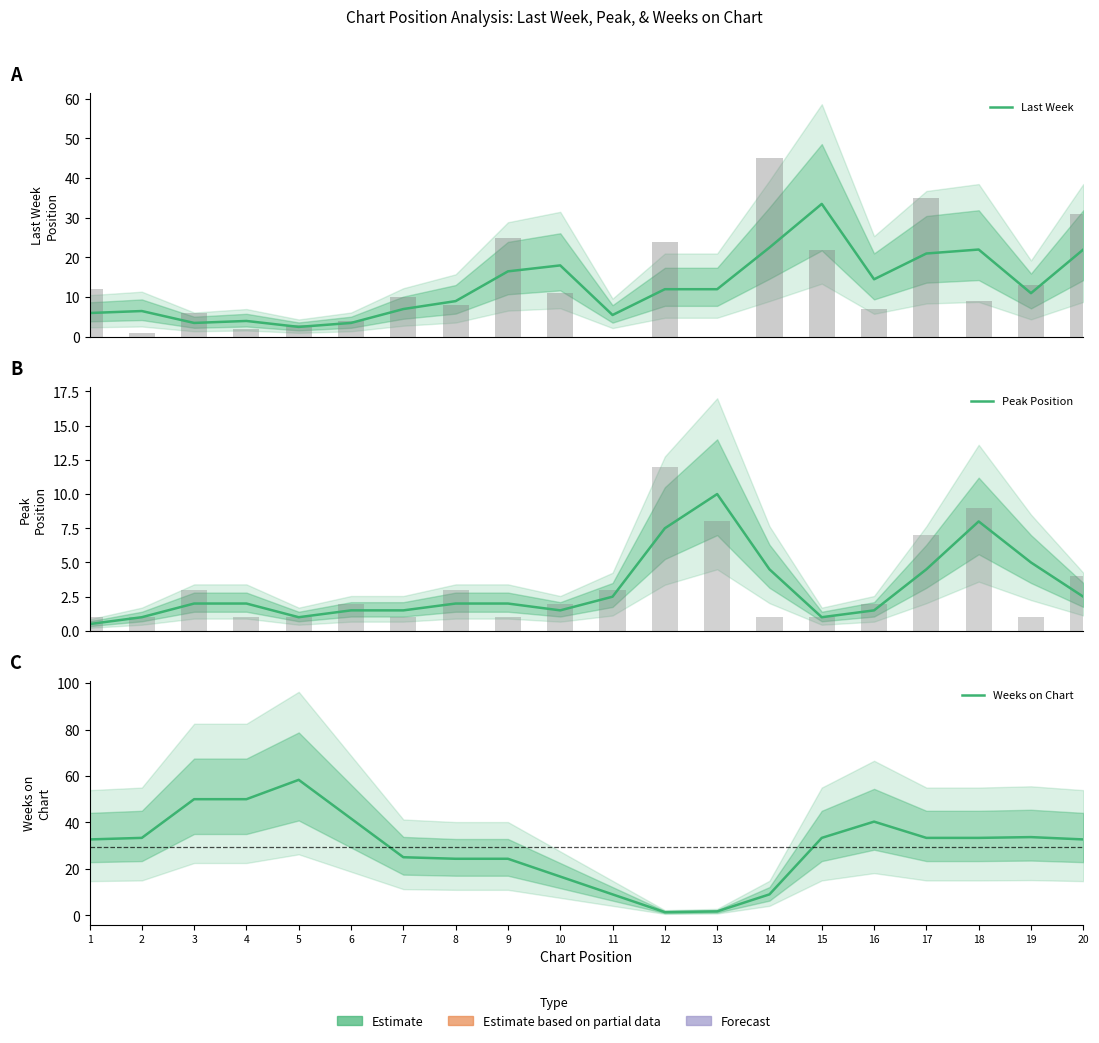

At which category is the sum across all series the highest?

15